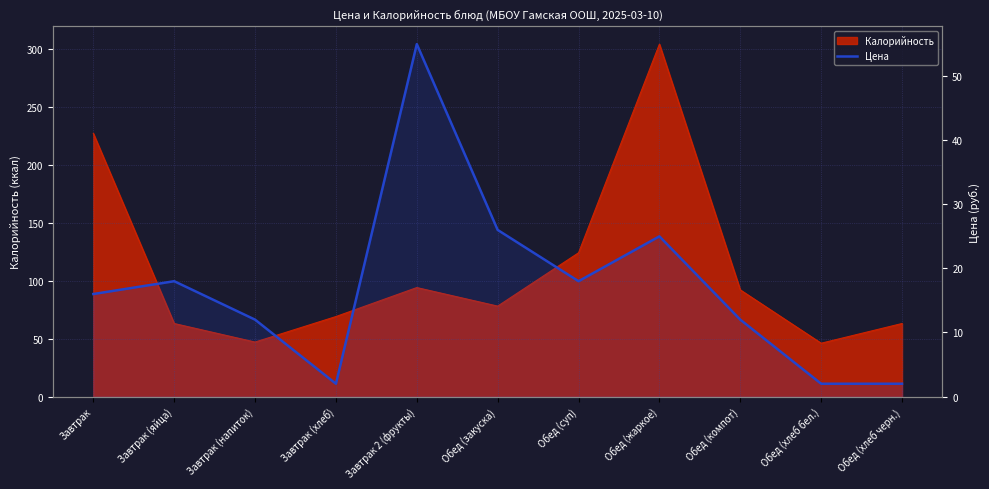

Reading left to right, transcribe all the data shown in this chart.

Завтрак=16	Завтрак (яйца)=18	Завтрак (напиток)=12	Завтрак (хлеб)=2	Завтрак 2 (фрукты)=55	Обед (закуска)=26	Обед (суп)=18	Обед (жаркое)=25	Обед (компот)=12	Обед (хлеб бел.)=2	Обед (хлеб черн.)=2